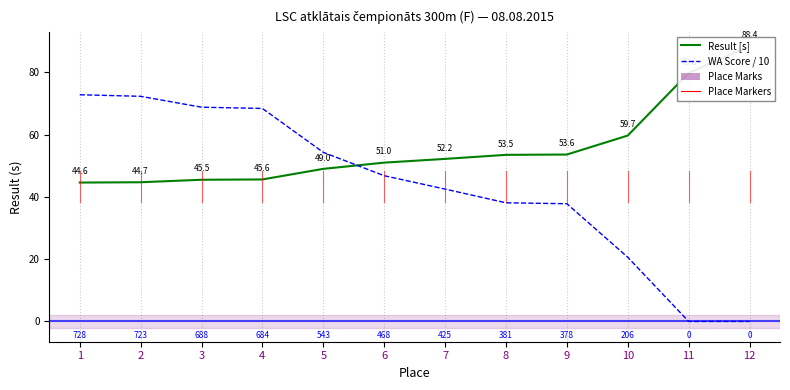

How many lines are shown in the chart?

2